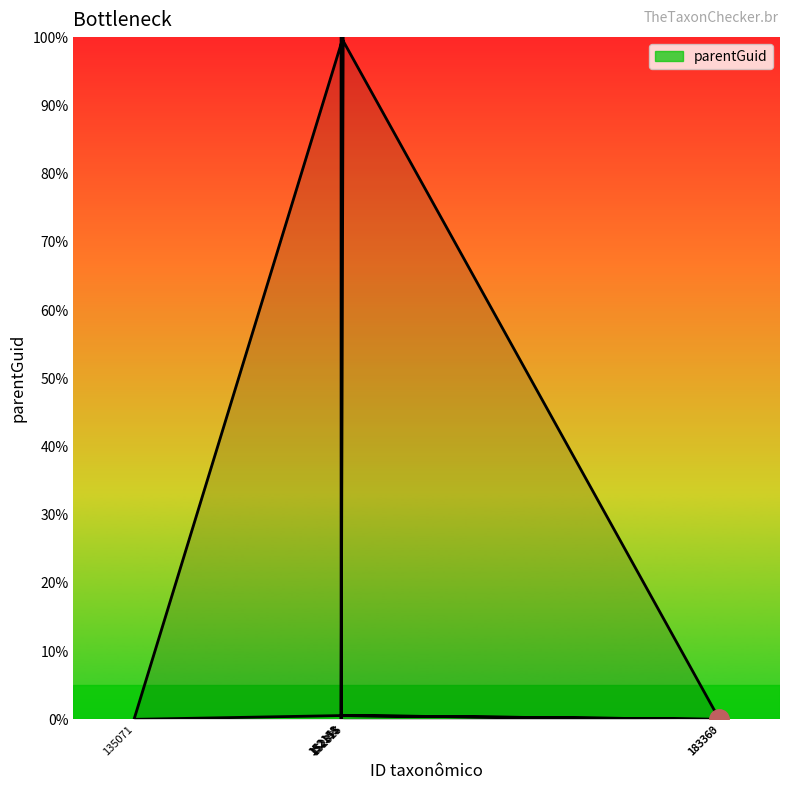

Reading right to left, transcribe all the data shown in this chart.

0.0	0.6	0.0	100.0	0.0	100.0	0.0	0.6